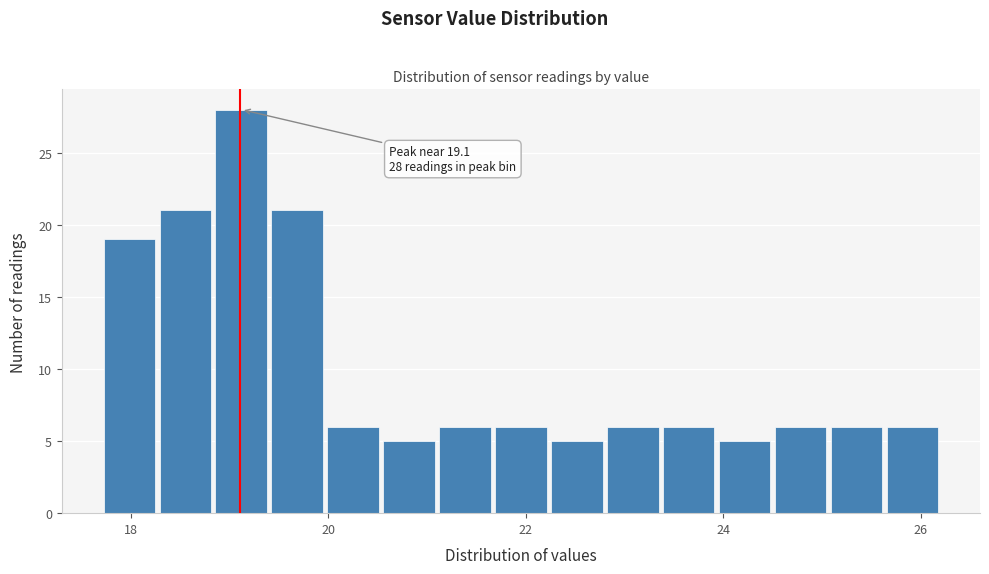

Read against the x-axis, roughly where is the centre of the tallest bar?

19.2